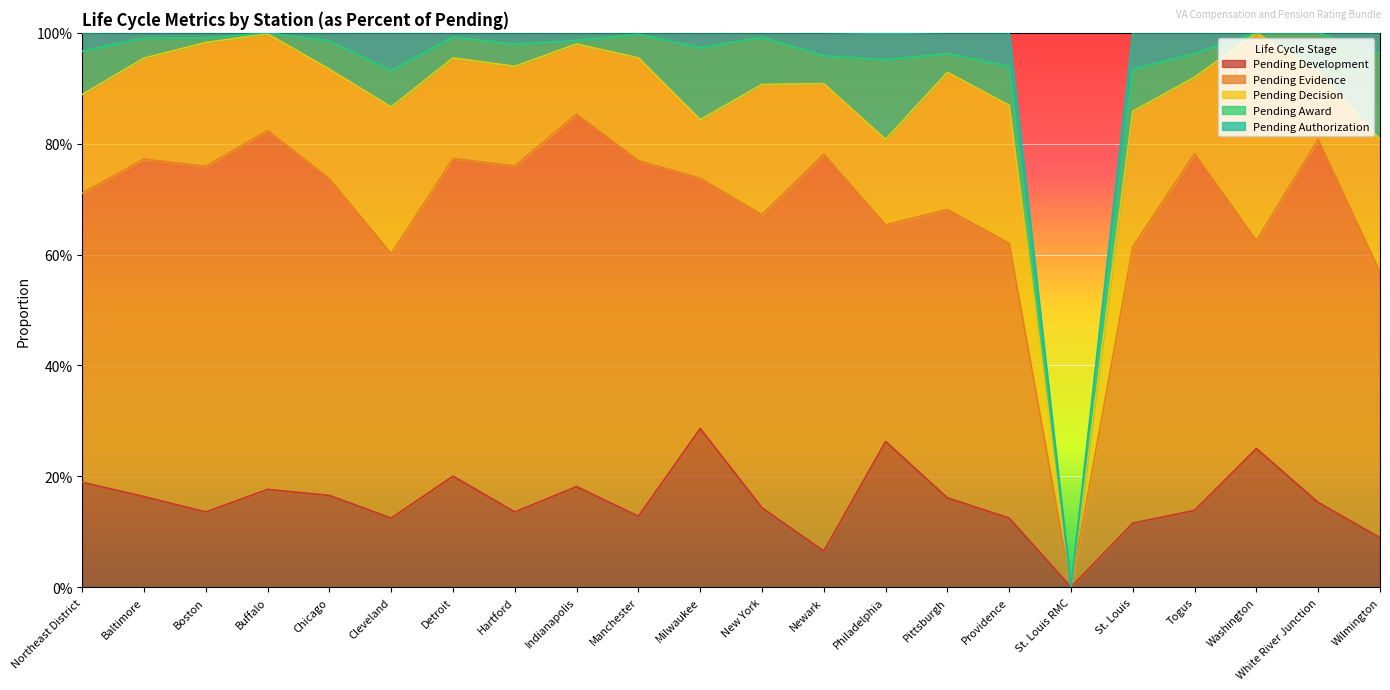

Is the value of Pending Decision at St. Louis greater than the value of Pending Development at Pittsburgh?

Yes